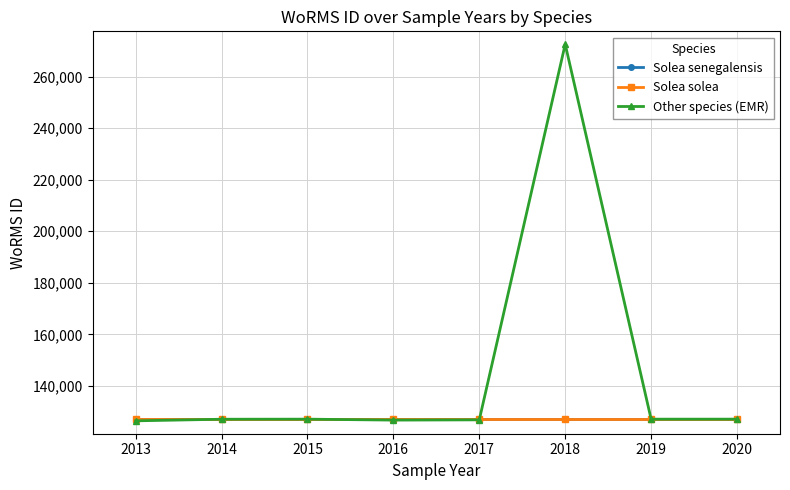

Does the chart have visible grid lines?

Yes